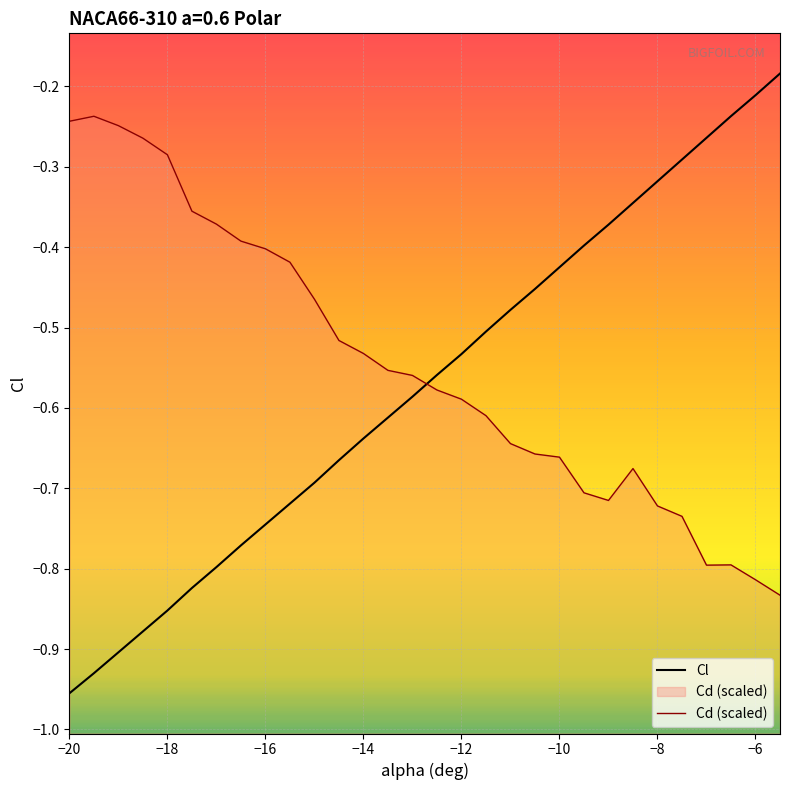

Which series has the widest spread of values?

Cl